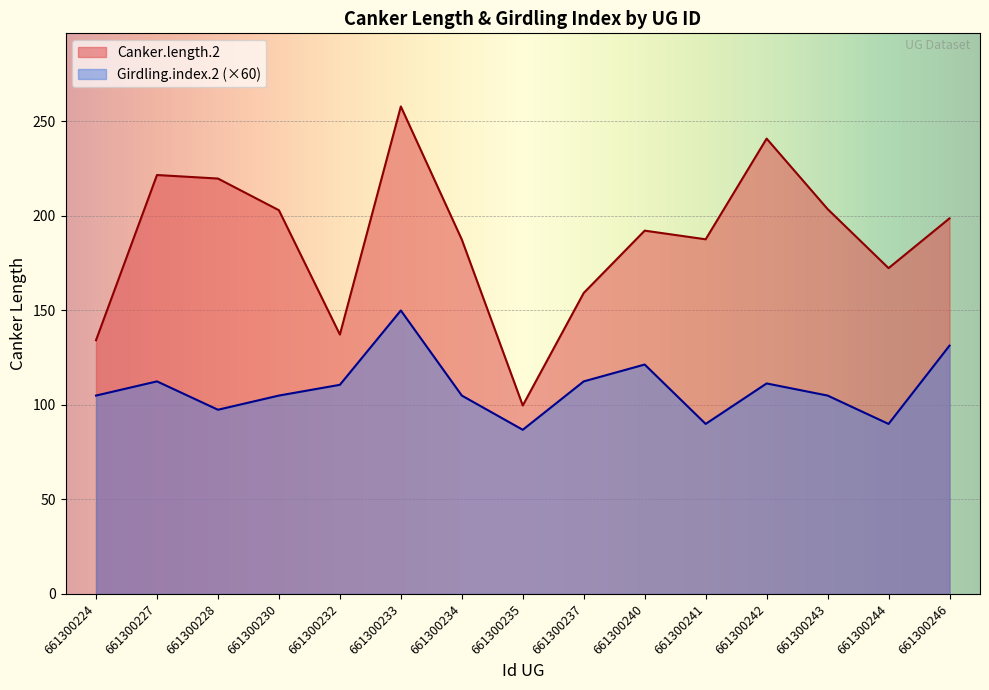

The Girdling.index.2 series shows 104.9 at 661300230. True or false?

True